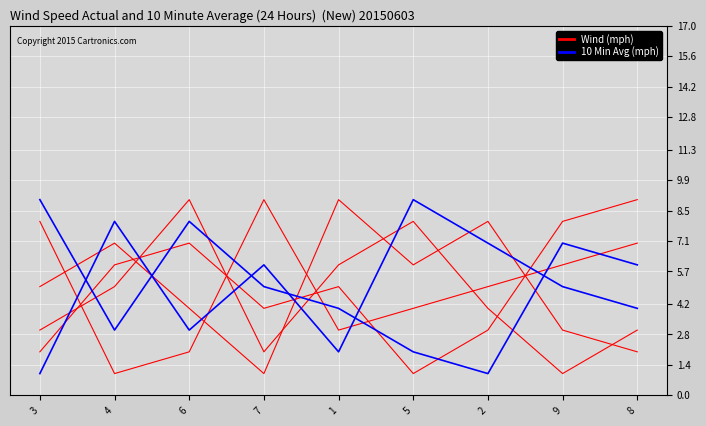

How many lines are shown in the chart?

2